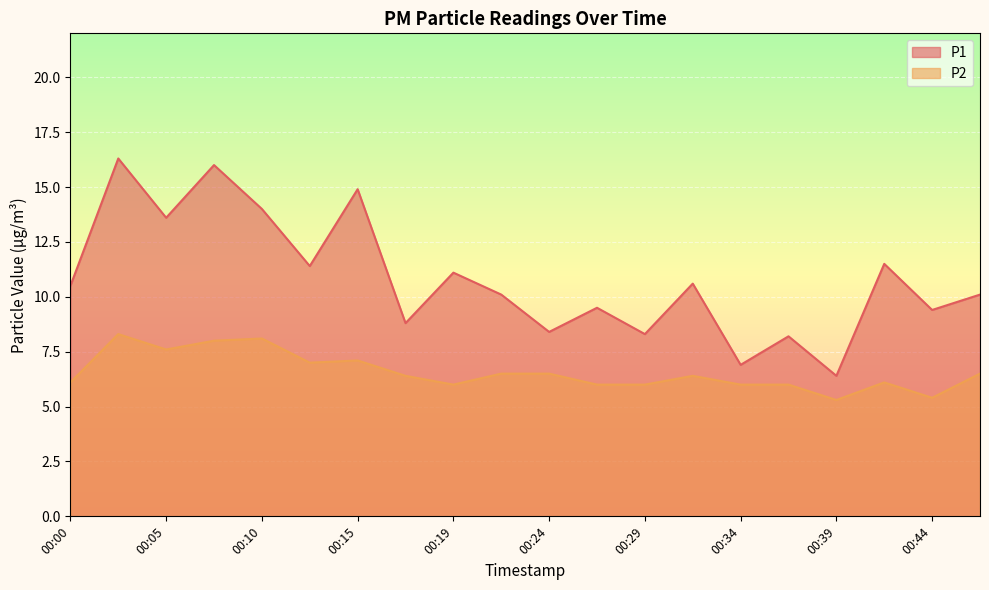

Where is the first local minimum for P2?

00:05